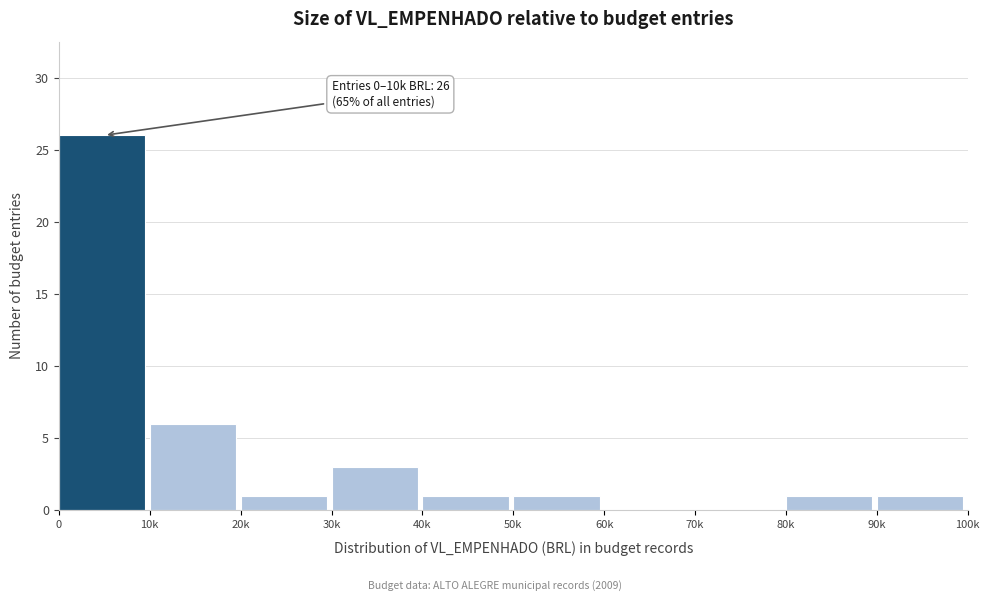

Reading left to right, transcribe all the data shown in this chart.

0=26	10k=6	20k=1	30k=3	40k=1	50k=1	60k=0	70k=0	80k=1	90k=1